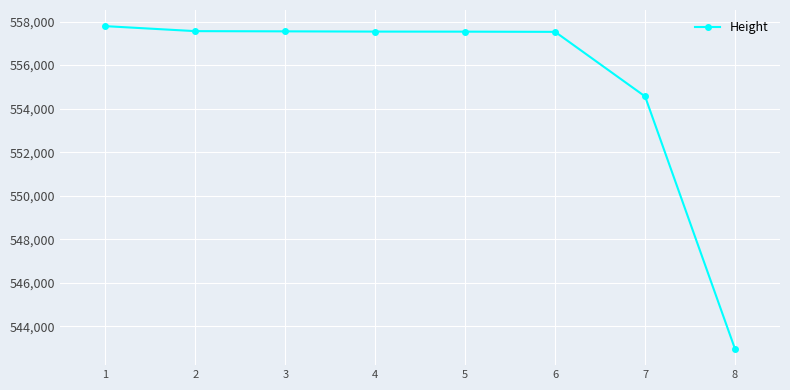

True or false: the data shows 846594.0 at 6.

False